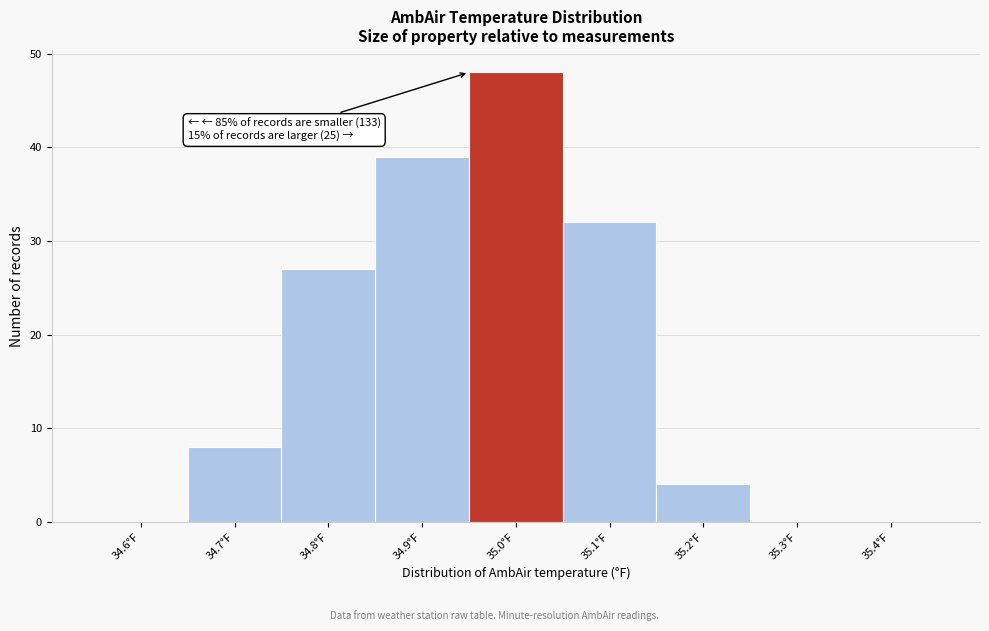

Reading left to right, list all the values displayed in this chart.

34.6°F=0	34.7°F=8	34.8°F=27	34.9°F=39	35.0°F=48	35.1°F=32	35.2°F=4	35.3°F=0	35.4°F=0